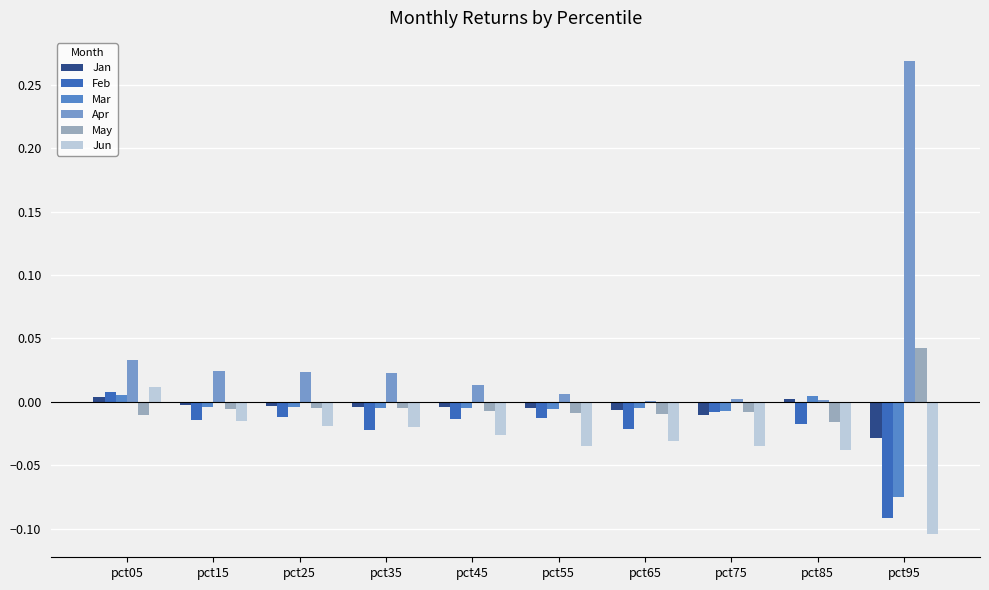

How many data points does each series have?

10